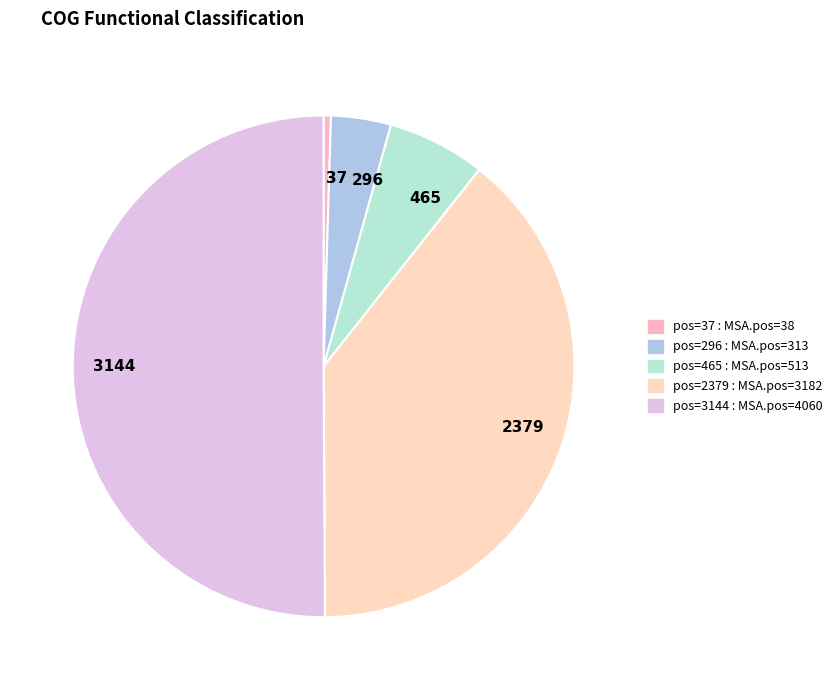

Approximately how many times larger is the value at 2379 compared to 296?

10.2